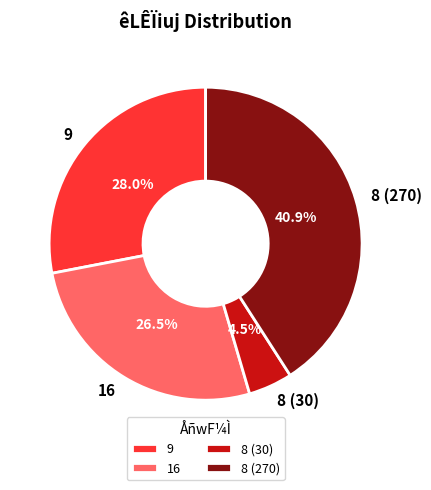

Which has a higher value, 8 (30) or 16?

16